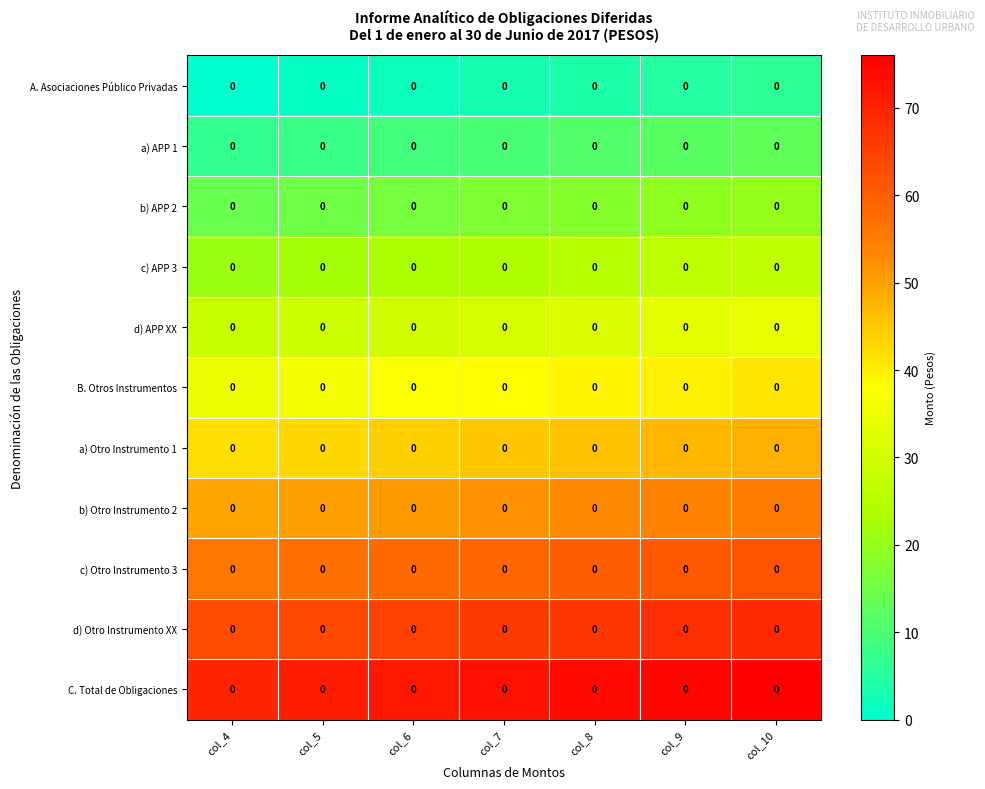

How many data points does each series have?

7